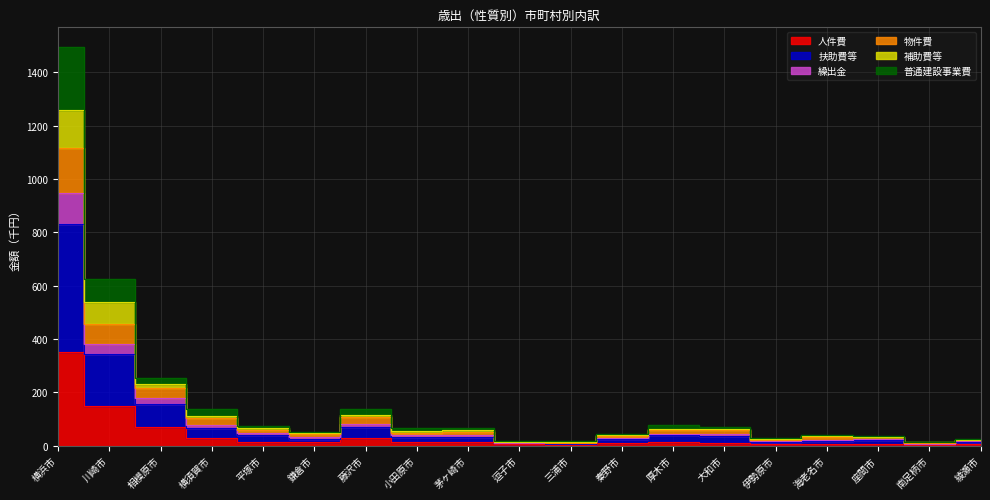

What is the spread (max minus min) of values at 小田原市?

53.2